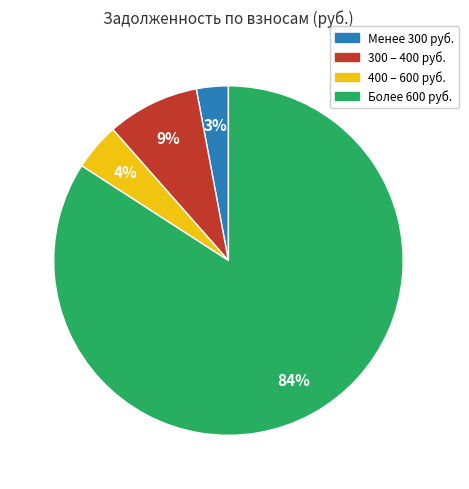

Is there any slice that represents more than half of the pie?

Yes